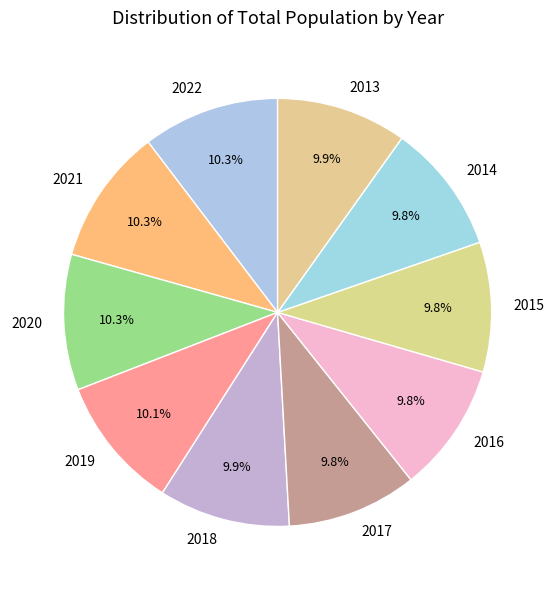

What is the ratio of the value at 2020 to the value at 2013?

1.0